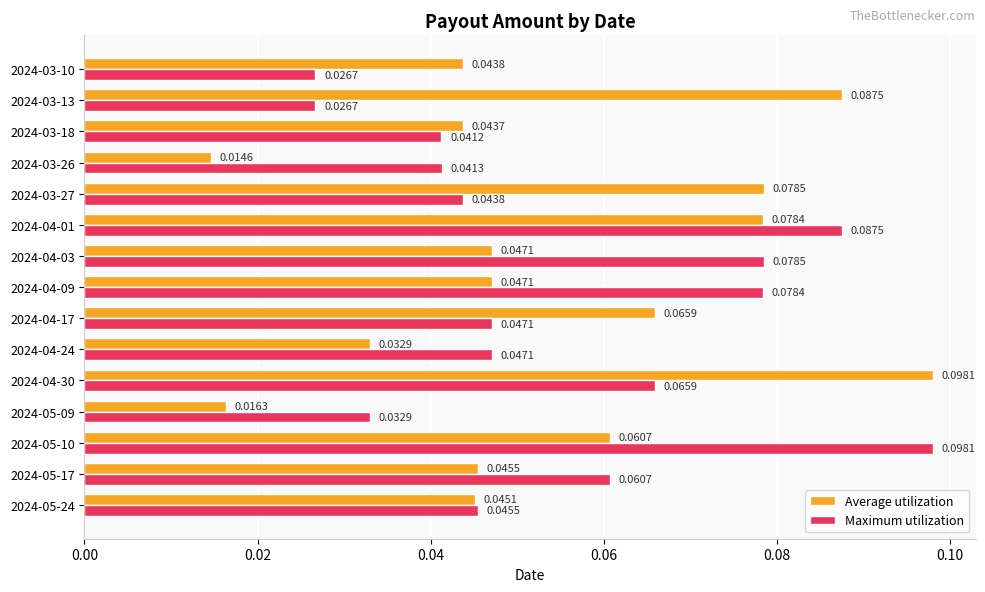

Rank the series by their average value, from highest to lowest.

Maximum utilization, Average utilization